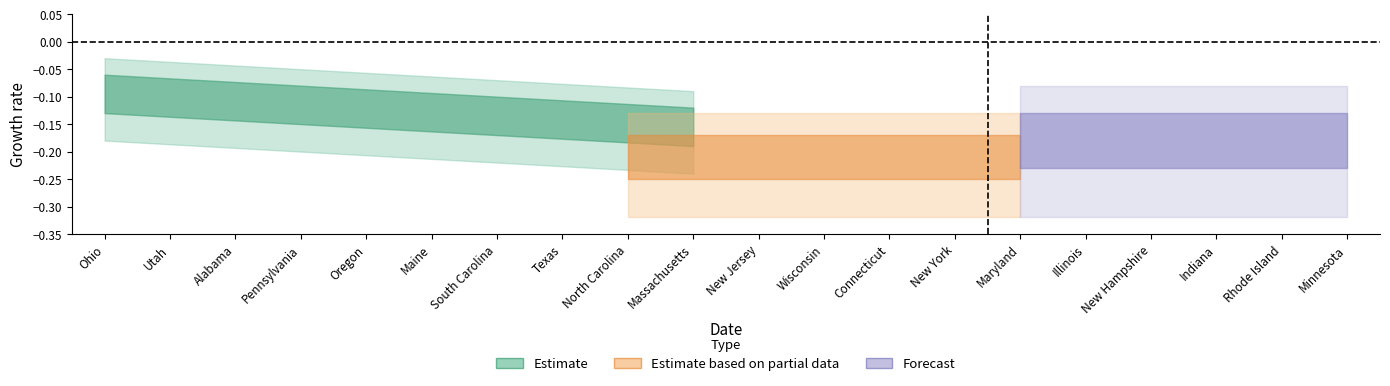

True or false: term_group has more than 2 interior local peaks.

False